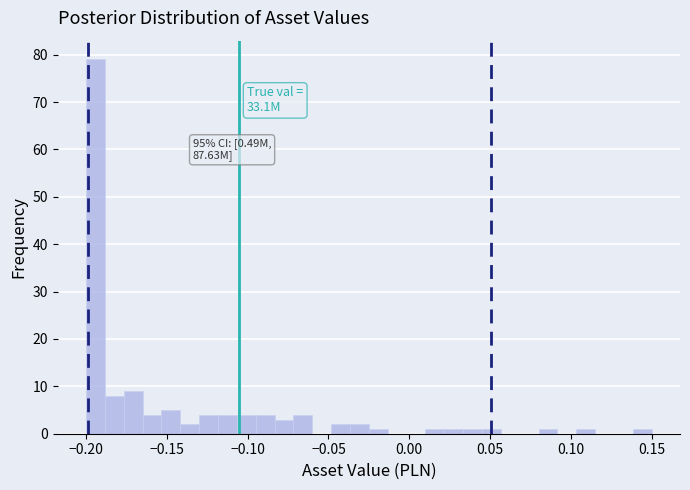

Around what value on the x-axis is the tallest bar? Give the approximate position of its centre, as read against the axis.

-0.195